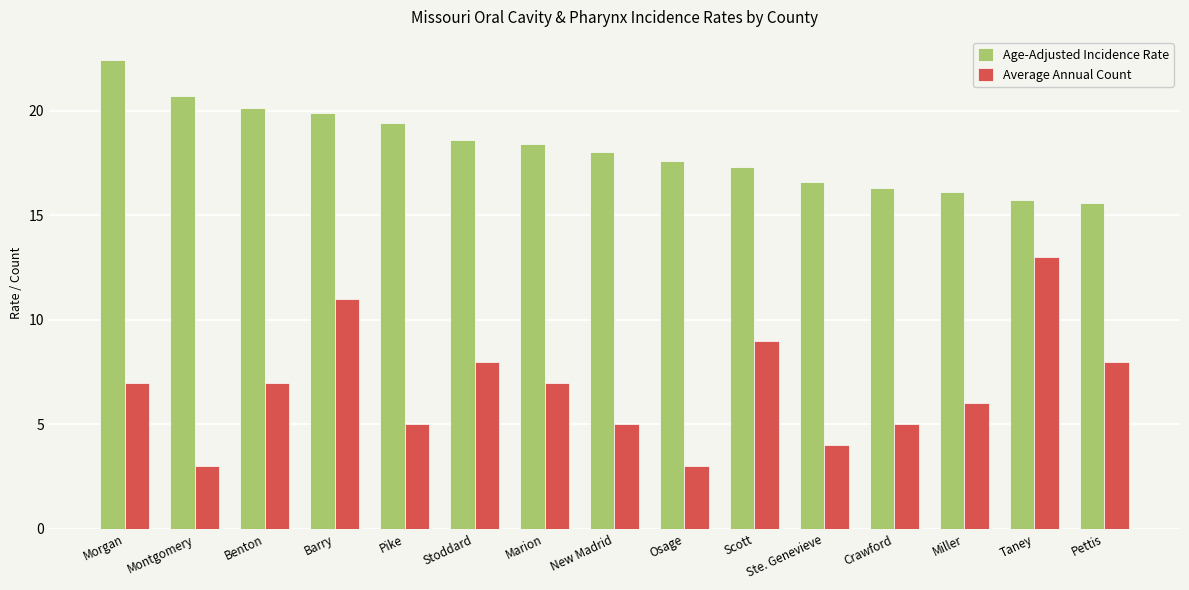

What is the maximum value shown in the chart?

22.4